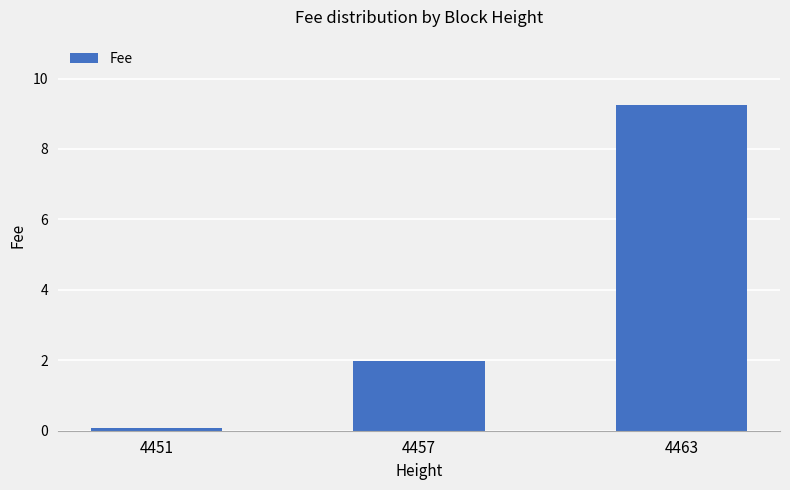

What is the minimum value shown in the chart?

0.1